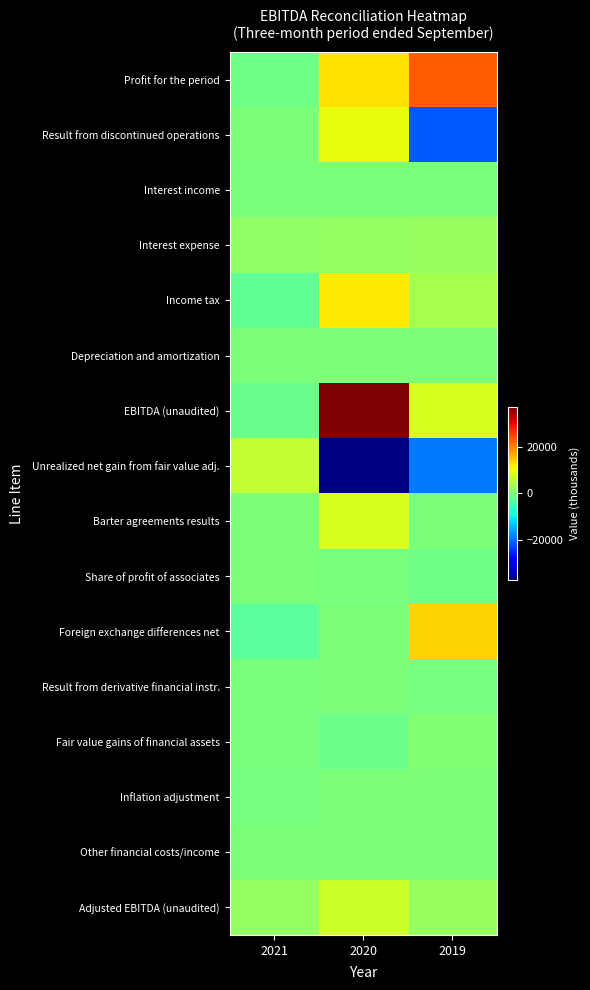

Between 2021 and 2019, which is larger?

2019